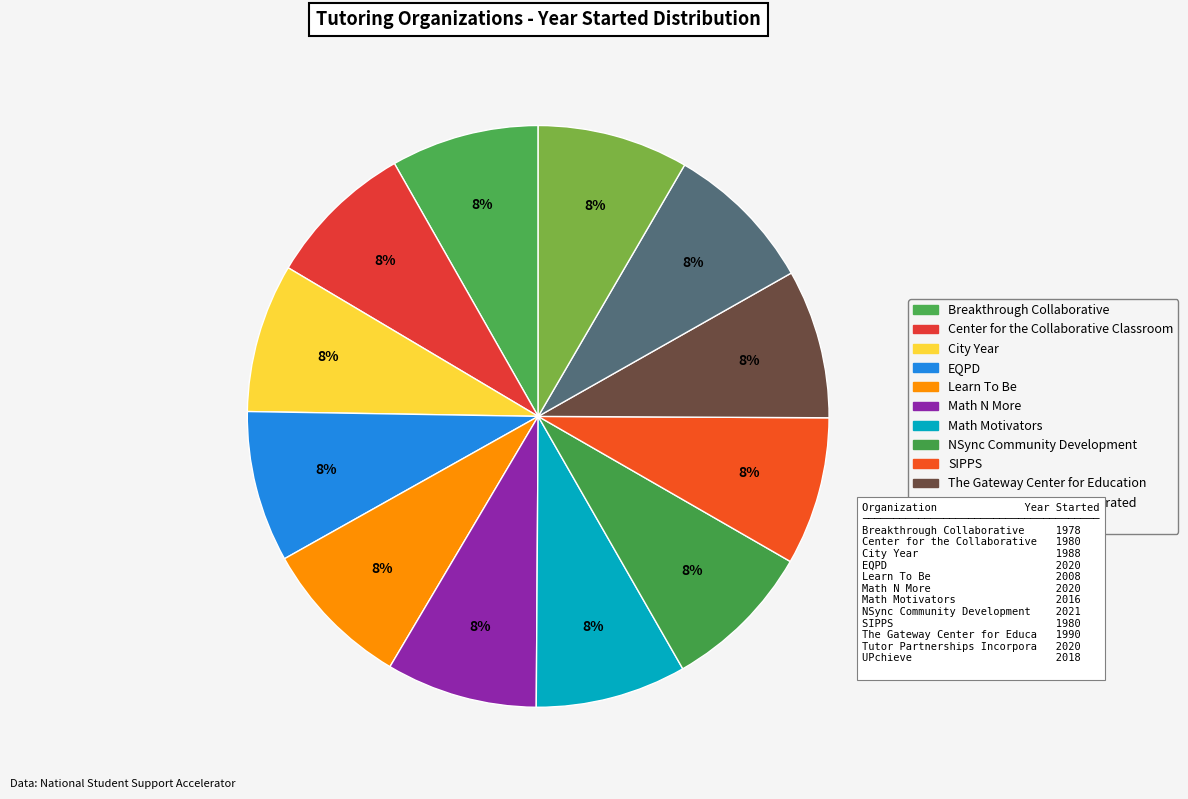

Count the number of slices in the pie.

12